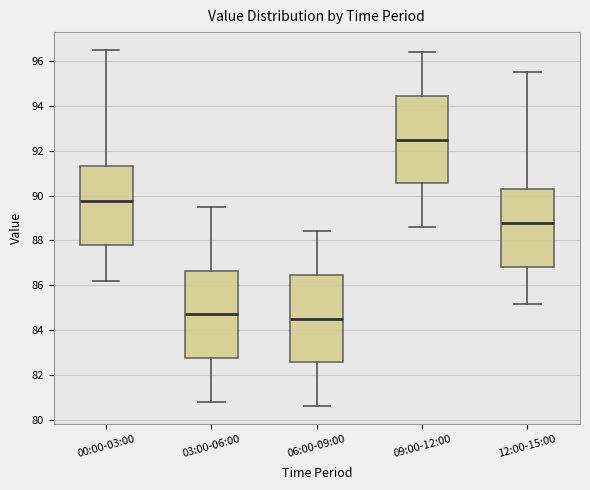

Reading left to right, read every box against the y-axis: the position of its median line, the range the box covers, and the ends of its whiskers. The values are not printed on the chart, so give them approximately, as read against the axis.

00:00-03:00: median 89.8, box 87.8 to 91.4, whiskers 86.2 to 96.6
03:00-06:00: median 84.8, box 82.8 to 86.6, whiskers 80.8 to 89.6
06:00-09:00: median 84.6, box 82.6 to 86.4, whiskers 80.6 to 88.4
09:00-12:00: median 92.6, box 90.6 to 94.4, whiskers 88.6 to 96.4
12:00-15:00: median 88.8, box 86.8 to 90.4, whiskers 85.2 to 95.6